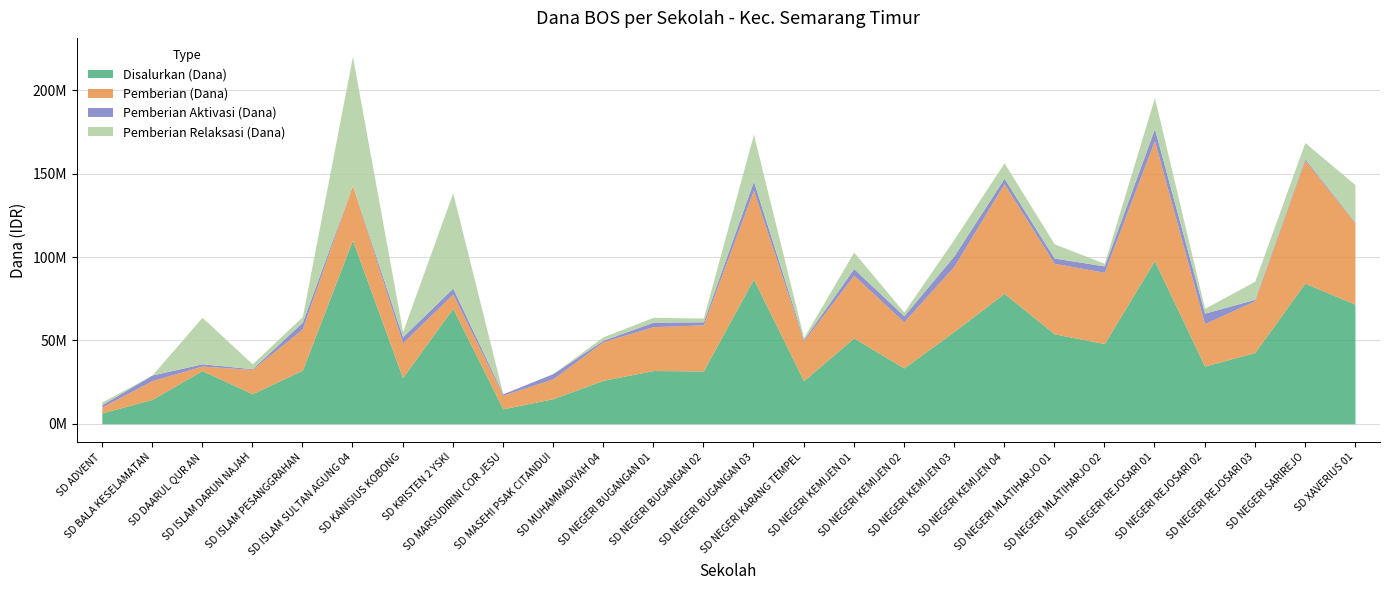

Between SD NEGERI BUGANGAN 01 and SD NEGERI REJOSARI 01, which is larger?

SD NEGERI REJOSARI 01